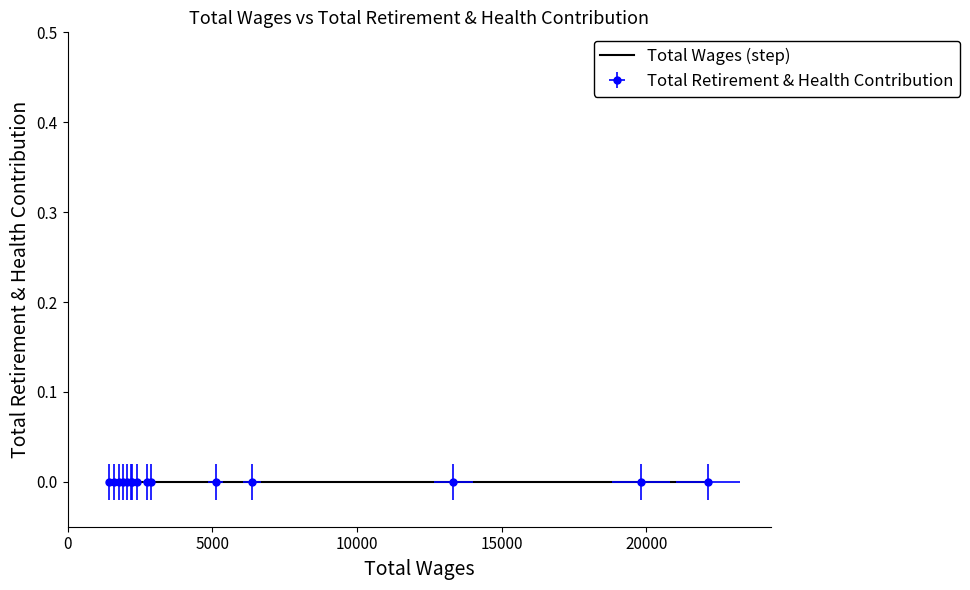

Between 2 and 8, which is larger?

2